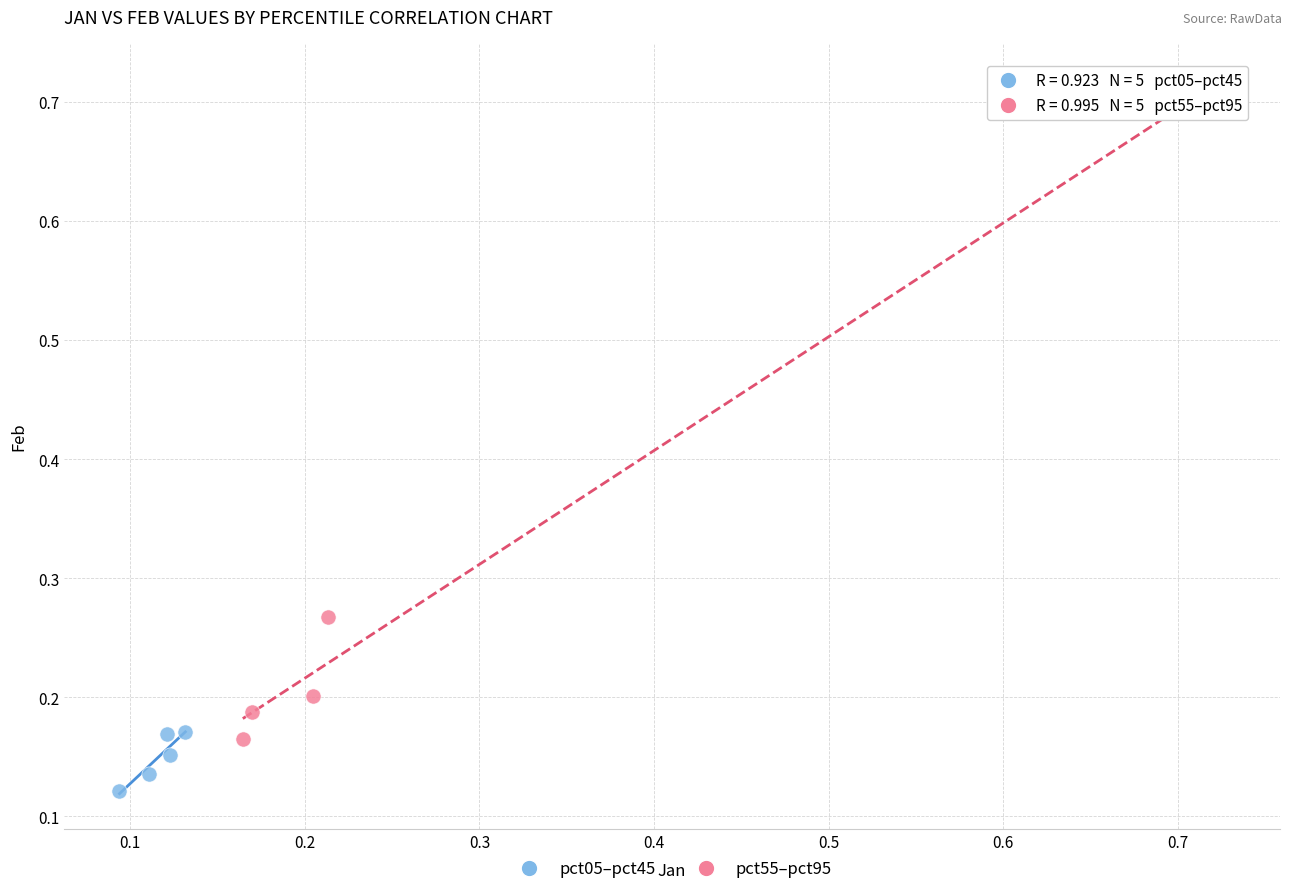

Which series has the largest Y range (max minus min)?

pct55–pct95